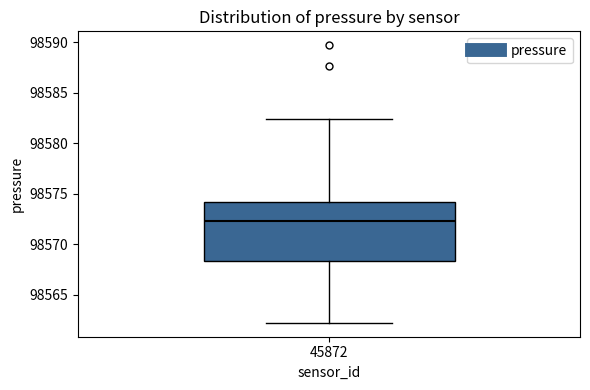

Where is the upper edge of the box at x = 45872 on the y-axis? The values are not printed on the chart, so give them approximately, as read against the axis.

98574.0